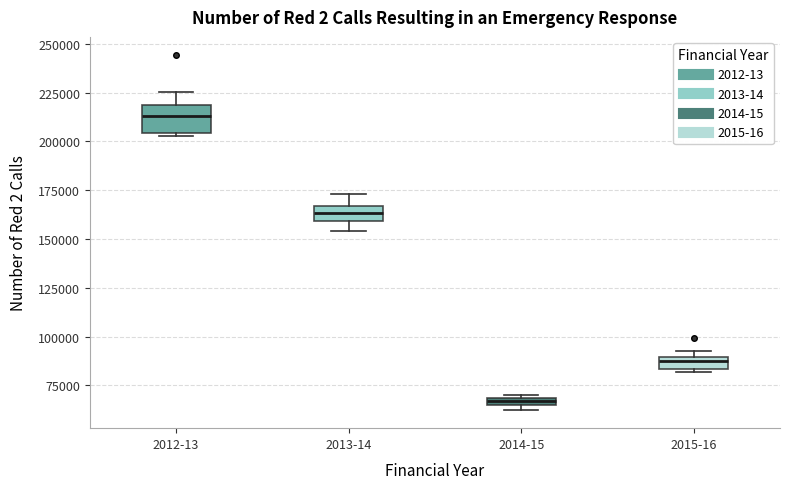

Which box's median line is the lowest?

2014-15